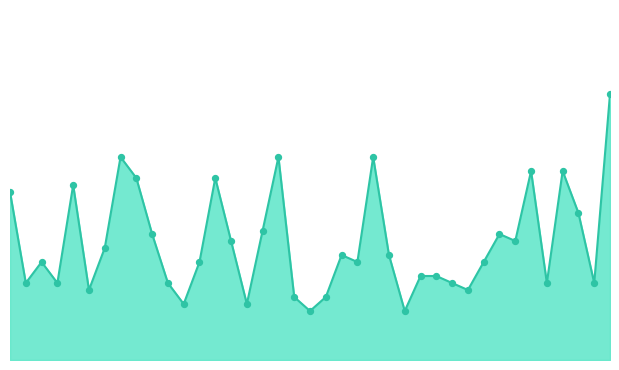

At which category is the sum across all series the highest?

38